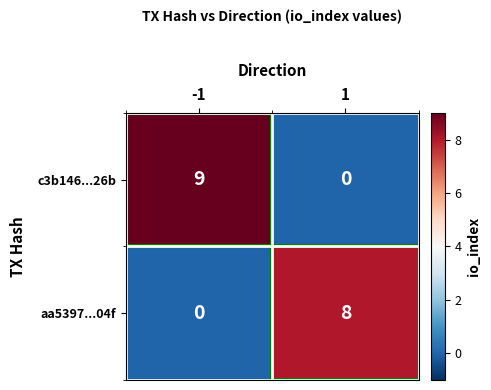

What is the greatest value displayed?

9